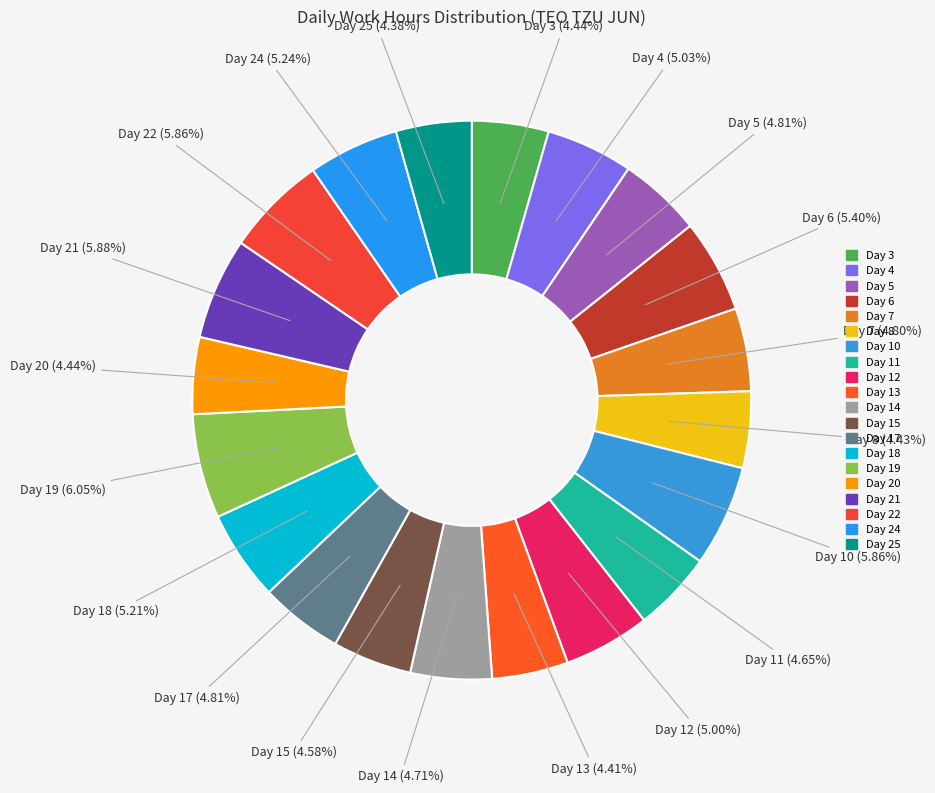

Does Day 5 account for over 50% of the chart?

No